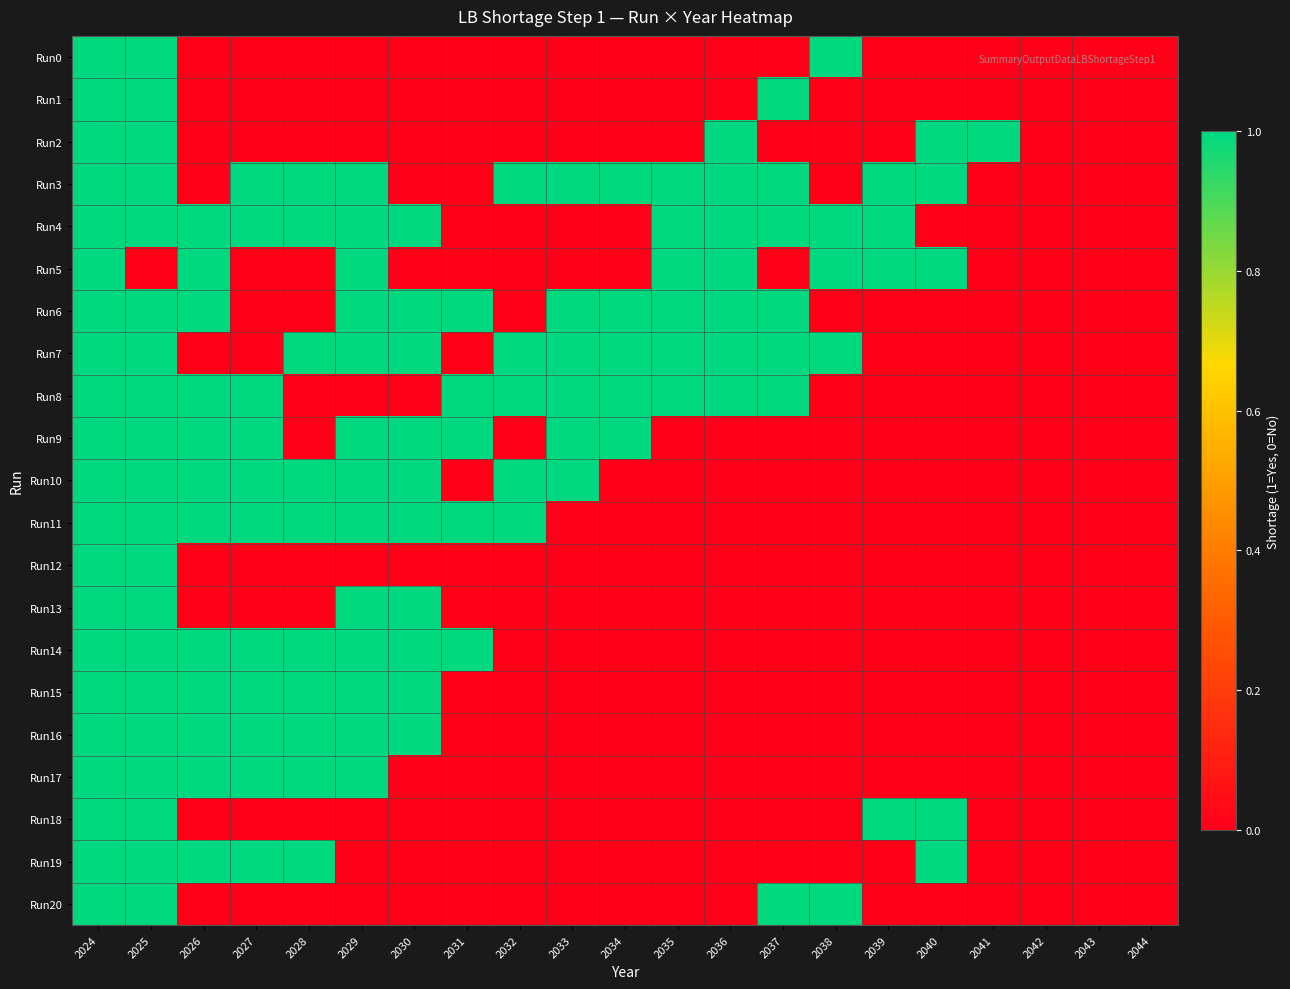

Reading left to right, extract all data points from this chart.

Run0: 2024=1	2025=1	2026=0	2027=0	2028=0	2029=0	2030=0	2031=0	2032=0	2033=0	2034=0	2035=0	2036=0	2037=0	2038=1	2039=0	2040=0	2041=0	2042=0	2043=0	2044=0
Run1: 2024=1	2025=1	2026=0	2027=0	2028=0	2029=0	2030=0	2031=0	2032=0	2033=0	2034=0	2035=0	2036=0	2037=1	2038=0	2039=0	2040=0	2041=0	2042=0	2043=0	2044=0
Run2: 2024=1	2025=1	2026=0	2027=0	2028=0	2029=0	2030=0	2031=0	2032=0	2033=0	2034=0	2035=0	2036=1	2037=0	2038=0	2039=0	2040=1	2041=1	2042=0	2043=0	2044=0
Run3: 2024=1	2025=1	2026=0	2027=1	2028=1	2029=1	2030=0	2031=0	2032=1	2033=1	2034=1	2035=1	2036=1	2037=1	2038=0	2039=1	2040=1	2041=0	2042=0	2043=0	2044=0
Run4: 2024=1	2025=1	2026=1	2027=1	2028=1	2029=1	2030=1	2031=0	2032=0	2033=0	2034=0	2035=1	2036=1	2037=1	2038=1	2039=1	2040=0	2041=0	2042=0	2043=0	2044=0
Run5: 2024=1	2025=0	2026=1	2027=0	2028=0	2029=1	2030=0	2031=0	2032=0	2033=0	2034=0	2035=1	2036=1	2037=0	2038=1	2039=1	2040=1	2041=0	2042=0	2043=0	2044=0
Run6: 2024=1	2025=1	2026=1	2027=0	2028=0	2029=1	2030=1	2031=1	2032=0	2033=1	2034=1	2035=1	2036=1	2037=1	2038=0	2039=0	2040=0	2041=0	2042=0	2043=0	2044=0
Run7: 2024=1	2025=1	2026=0	2027=0	2028=1	2029=1	2030=1	2031=0	2032=1	2033=1	2034=1	2035=1	2036=1	2037=1	2038=1	2039=0	2040=0	2041=0	2042=0	2043=0	2044=0
Run8: 2024=1	2025=1	2026=1	2027=1	2028=0	2029=0	2030=0	2031=1	2032=1	2033=1	2034=1	2035=1	2036=1	2037=1	2038=0	2039=0	2040=0	2041=0	2042=0	2043=0	2044=0
Run9: 2024=1	2025=1	2026=1	2027=1	2028=0	2029=1	2030=1	2031=1	2032=0	2033=1	2034=1	2035=0	2036=0	2037=0	2038=0	2039=0	2040=0	2041=0	2042=0	2043=0	2044=0
Run10: 2024=1	2025=1	2026=1	2027=1	2028=1	2029=1	2030=1	2031=0	2032=1	2033=1	2034=0	2035=0	2036=0	2037=0	2038=0	2039=0	2040=0	2041=0	2042=0	2043=0	2044=0
Run11: 2024=1	2025=1	2026=1	2027=1	2028=1	2029=1	2030=1	2031=1	2032=1	2033=0	2034=0	2035=0	2036=0	2037=0	2038=0	2039=0	2040=0	2041=0	2042=0	2043=0	2044=0
Run12: 2024=1	2025=1	2026=0	2027=0	2028=0	2029=0	2030=0	2031=0	2032=0	2033=0	2034=0	2035=0	2036=0	2037=0	2038=0	2039=0	2040=0	2041=0	2042=0	2043=0	2044=0
Run13: 2024=1	2025=1	2026=0	2027=0	2028=0	2029=1	2030=1	2031=0	2032=0	2033=0	2034=0	2035=0	2036=0	2037=0	2038=0	2039=0	2040=0	2041=0	2042=0	2043=0	2044=0
Run14: 2024=1	2025=1	2026=1	2027=1	2028=1	2029=1	2030=1	2031=1	2032=0	2033=0	2034=0	2035=0	2036=0	2037=0	2038=0	2039=0	2040=0	2041=0	2042=0	2043=0	2044=0
Run15: 2024=1	2025=1	2026=1	2027=1	2028=1	2029=1	2030=1	2031=0	2032=0	2033=0	2034=0	2035=0	2036=0	2037=0	2038=0	2039=0	2040=0	2041=0	2042=0	2043=0	2044=0
Run16: 2024=1	2025=1	2026=1	2027=1	2028=1	2029=1	2030=1	2031=0	2032=0	2033=0	2034=0	2035=0	2036=0	2037=0	2038=0	2039=0	2040=0	2041=0	2042=0	2043=0	2044=0
Run17: 2024=1	2025=1	2026=1	2027=1	2028=1	2029=1	2030=0	2031=0	2032=0	2033=0	2034=0	2035=0	2036=0	2037=0	2038=0	2039=0	2040=0	2041=0	2042=0	2043=0	2044=0
Run18: 2024=1	2025=1	2026=0	2027=0	2028=0	2029=0	2030=0	2031=0	2032=0	2033=0	2034=0	2035=0	2036=0	2037=0	2038=0	2039=1	2040=1	2041=0	2042=0	2043=0	2044=0
Run19: 2024=1	2025=1	2026=1	2027=1	2028=1	2029=0	2030=0	2031=0	2032=0	2033=0	2034=0	2035=0	2036=0	2037=0	2038=0	2039=0	2040=1	2041=0	2042=0	2043=0	2044=0
Run20: 2024=1	2025=1	2026=0	2027=0	2028=0	2029=0	2030=0	2031=0	2032=0	2033=0	2034=0	2035=0	2036=0	2037=1	2038=1	2039=0	2040=0	2041=0	2042=0	2043=0	2044=0